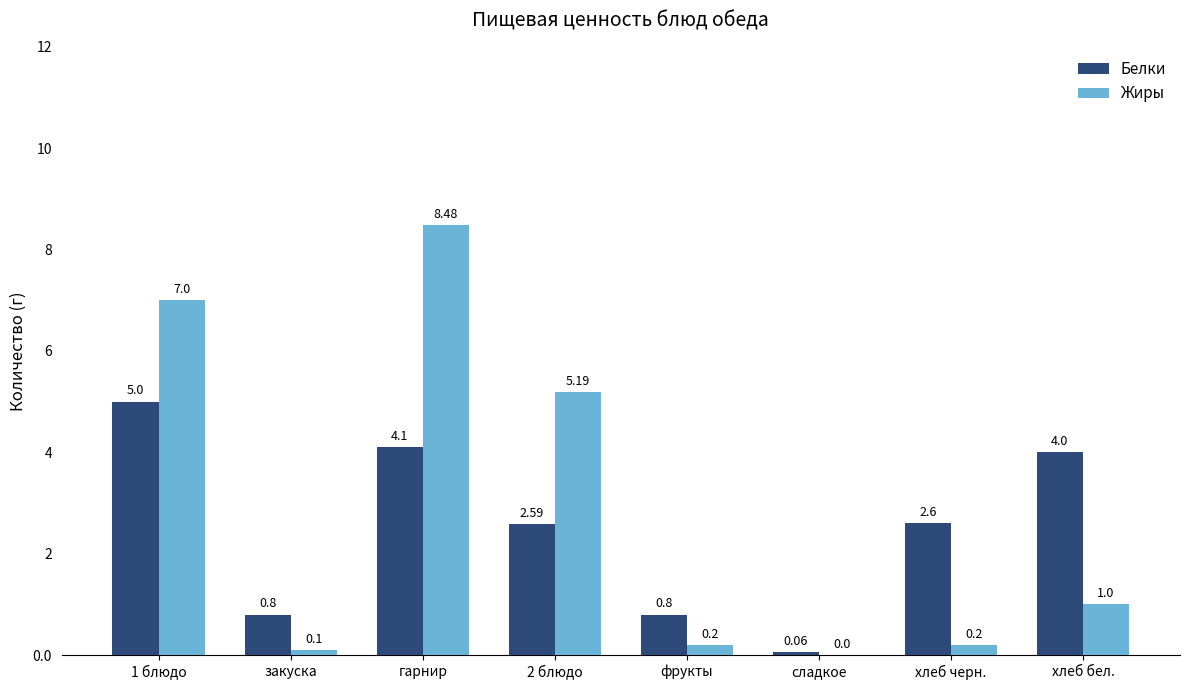

The value of Белки at хлеб черн. is 2.6. True or false?

True